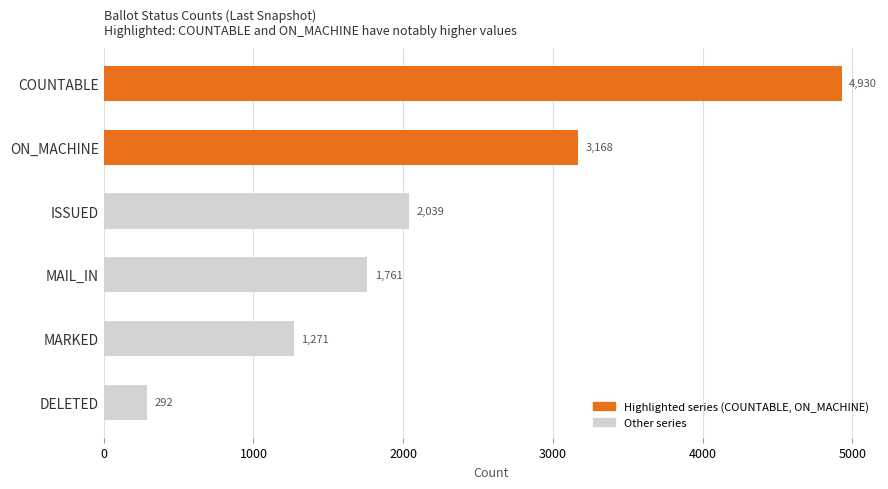

Rank the categories by value from lowest to highest.

DELETED, MARKED, MAIL_IN, ISSUED, ON_MACHINE, COUNTABLE